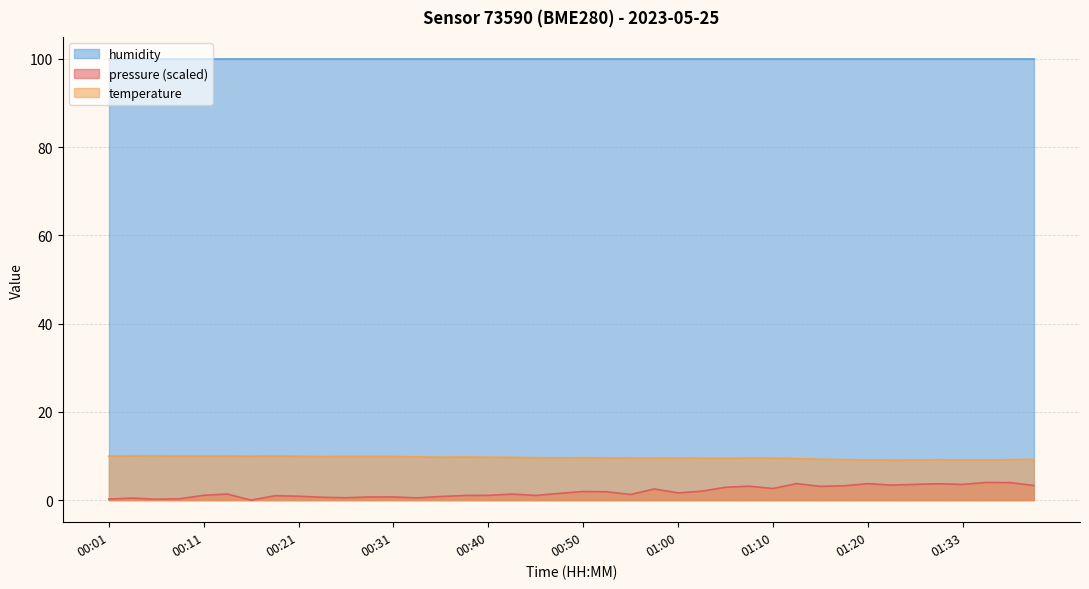

At which category does the chart reach its minimum across all series?

01:22